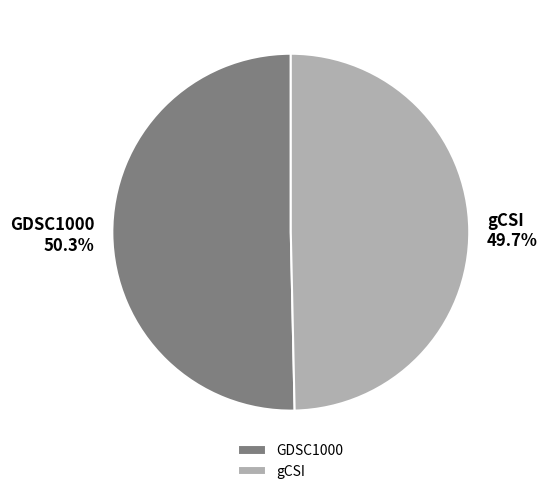

To the nearest percent, what is the difference between the gCSI and GDSC1000 slice percentages?

1%